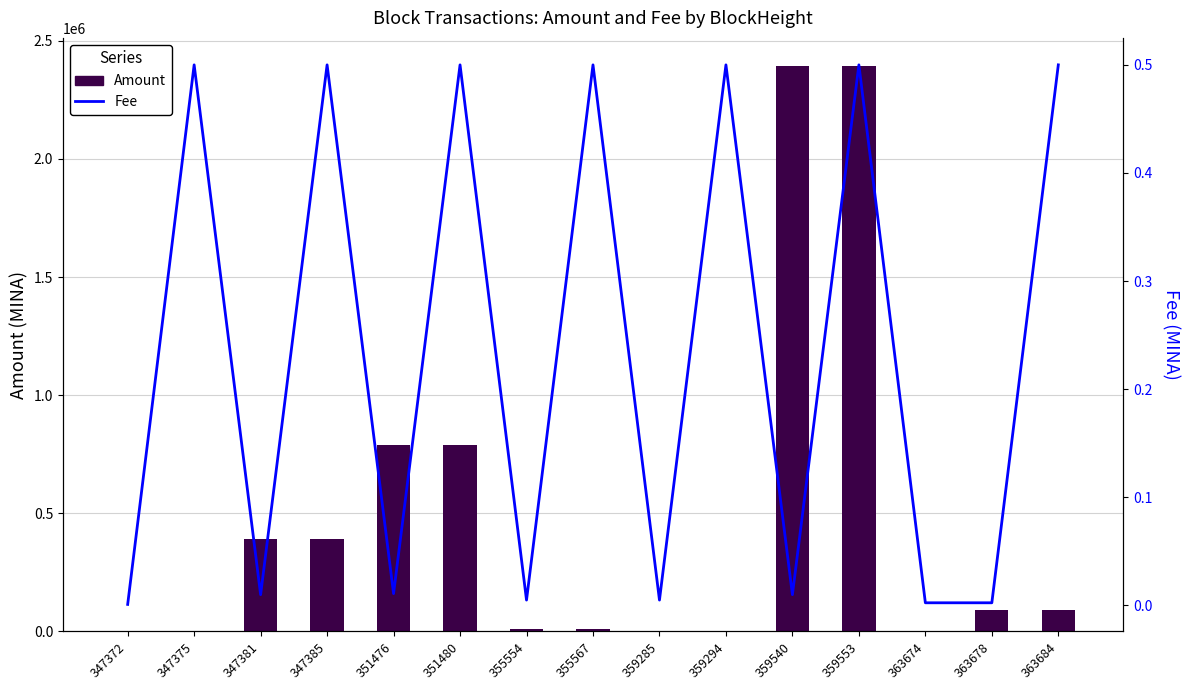

Which series has the largest total across all categories?

Amount